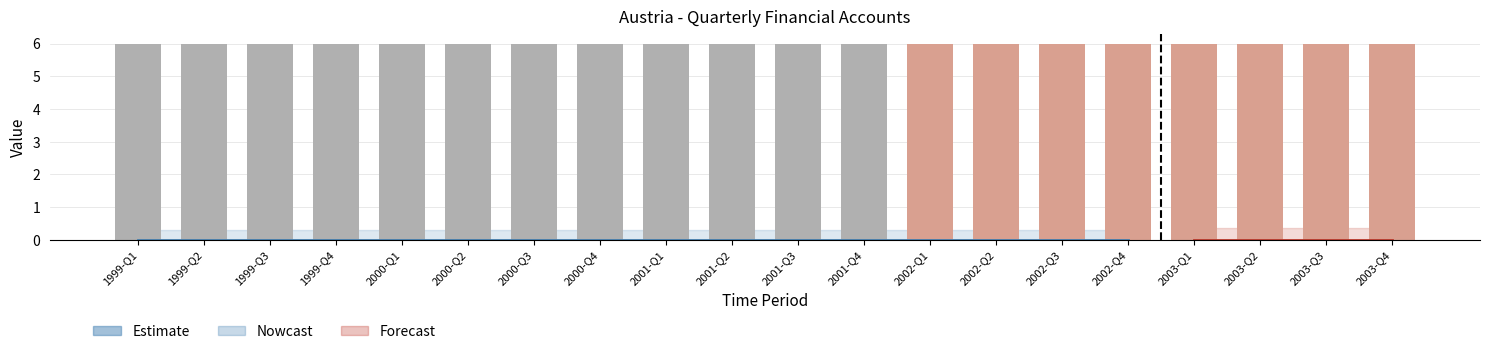

List the labels in order of DECIMALS value, smallest first.

1999-Q1, 1999-Q2, 1999-Q3, 1999-Q4, 2000-Q1, 2000-Q2, 2000-Q3, 2000-Q4, 2001-Q1, 2001-Q2, 2001-Q3, 2001-Q4, 2002-Q1, 2002-Q2, 2002-Q3, 2002-Q4, 2003-Q1, 2003-Q2, 2003-Q3, 2003-Q4